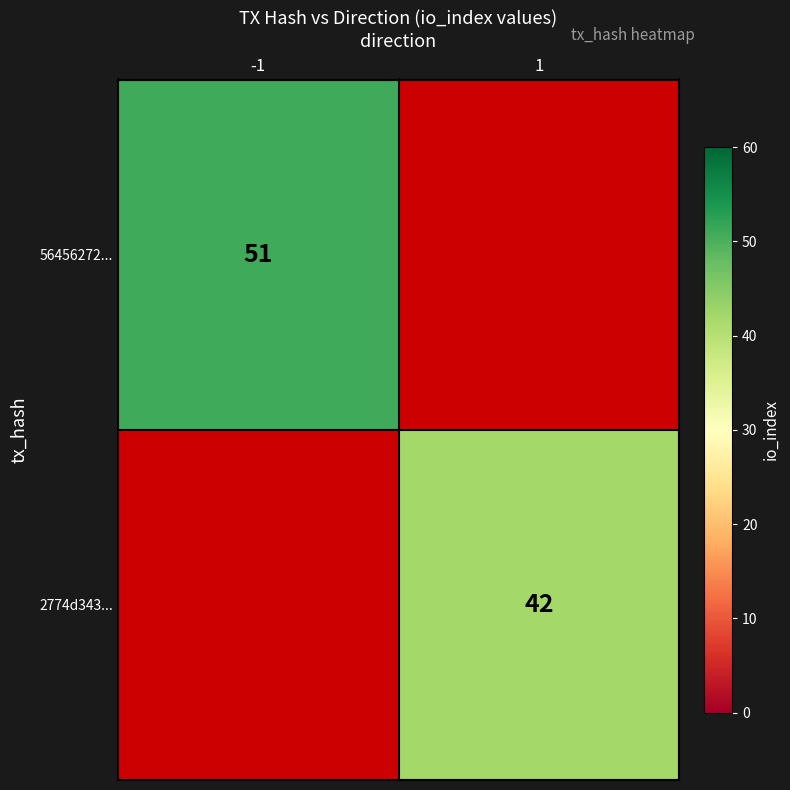

Is the value of 56456272... at -1 greater than the value of 2774d343... at 1?

Yes